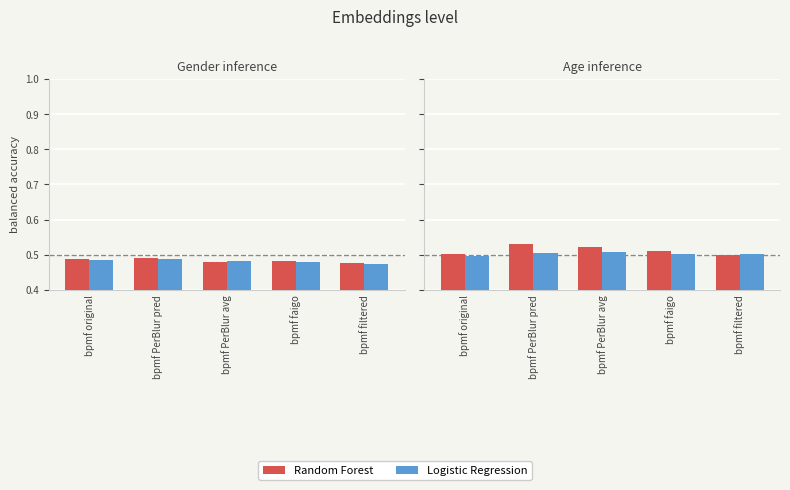

True or false: Random Forest has a value of 0.5 at bpmf PerBlur avg.

True